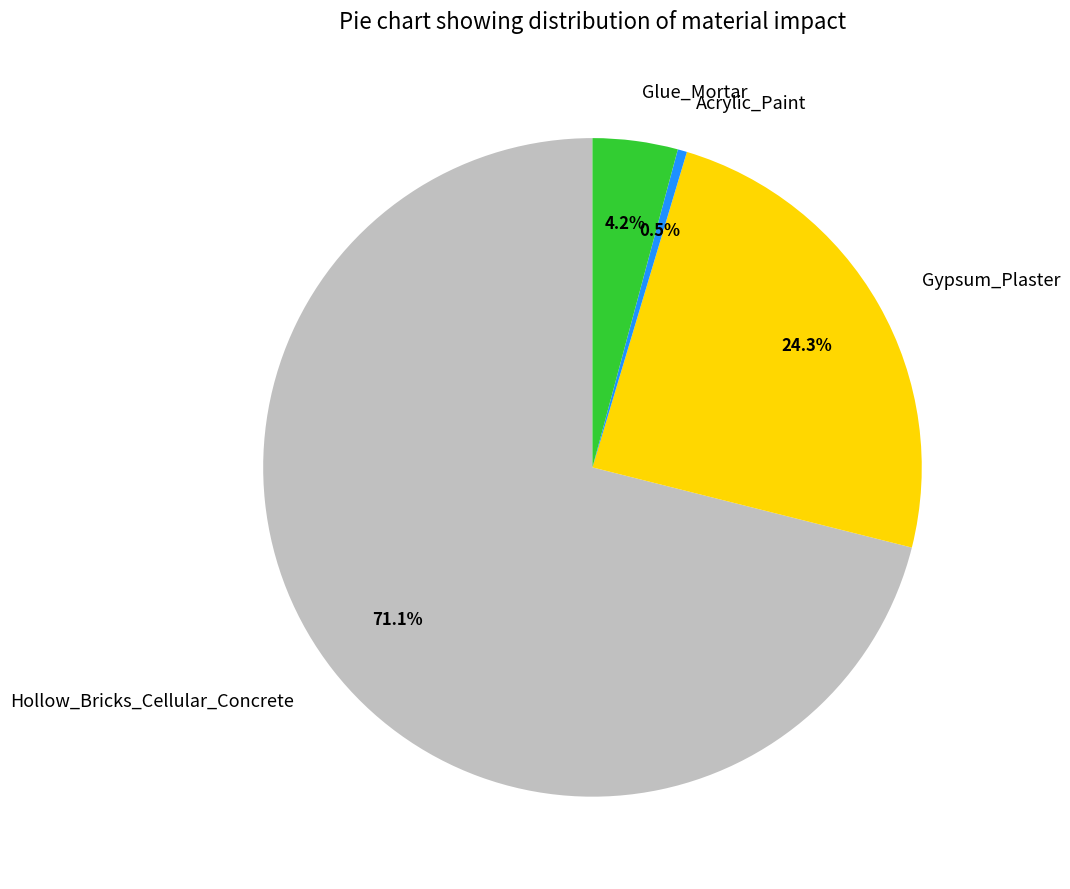

To the nearest percent, what portion does Gypsum_Plaster represent?

24%